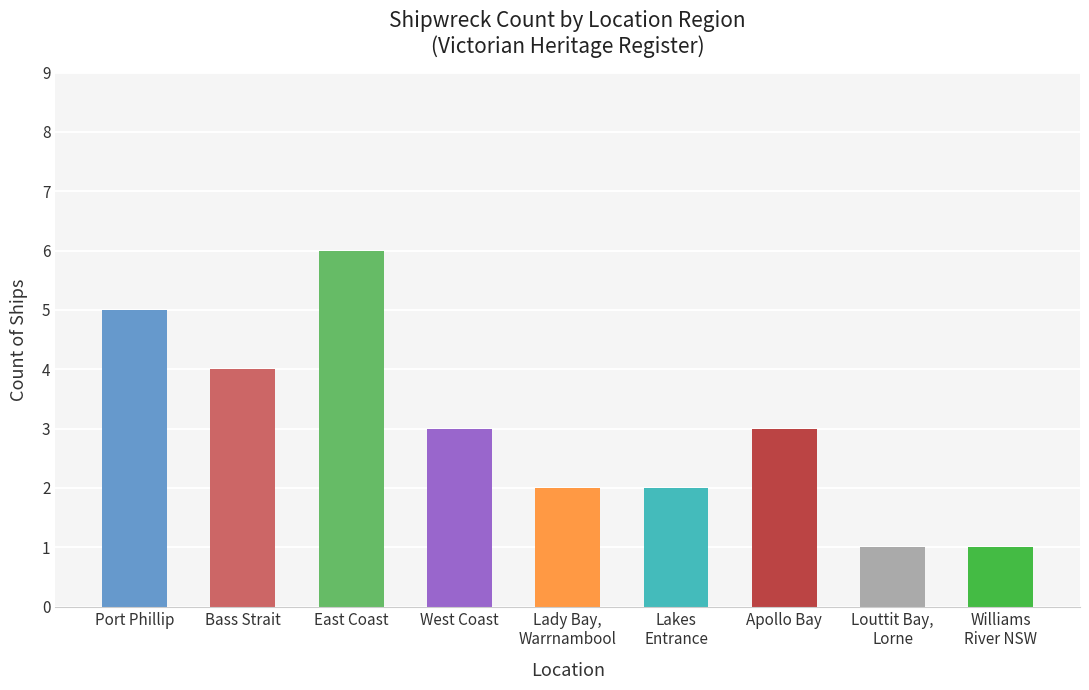

What is the ratio of the value at Lady Bay,
Warrnambool to the value at Louttit Bay,
Lorne?

2.0